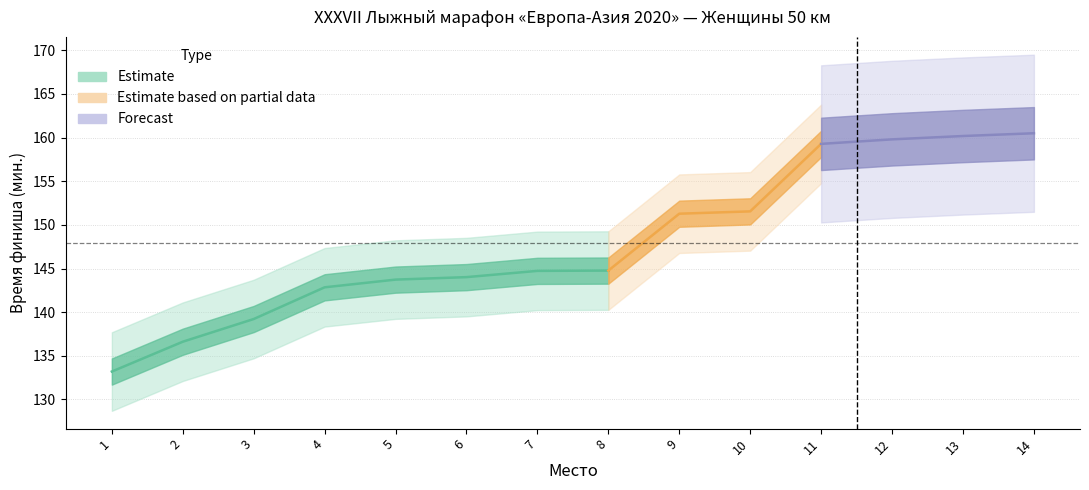

At which label does Finish_minutes first exceed 144?

6